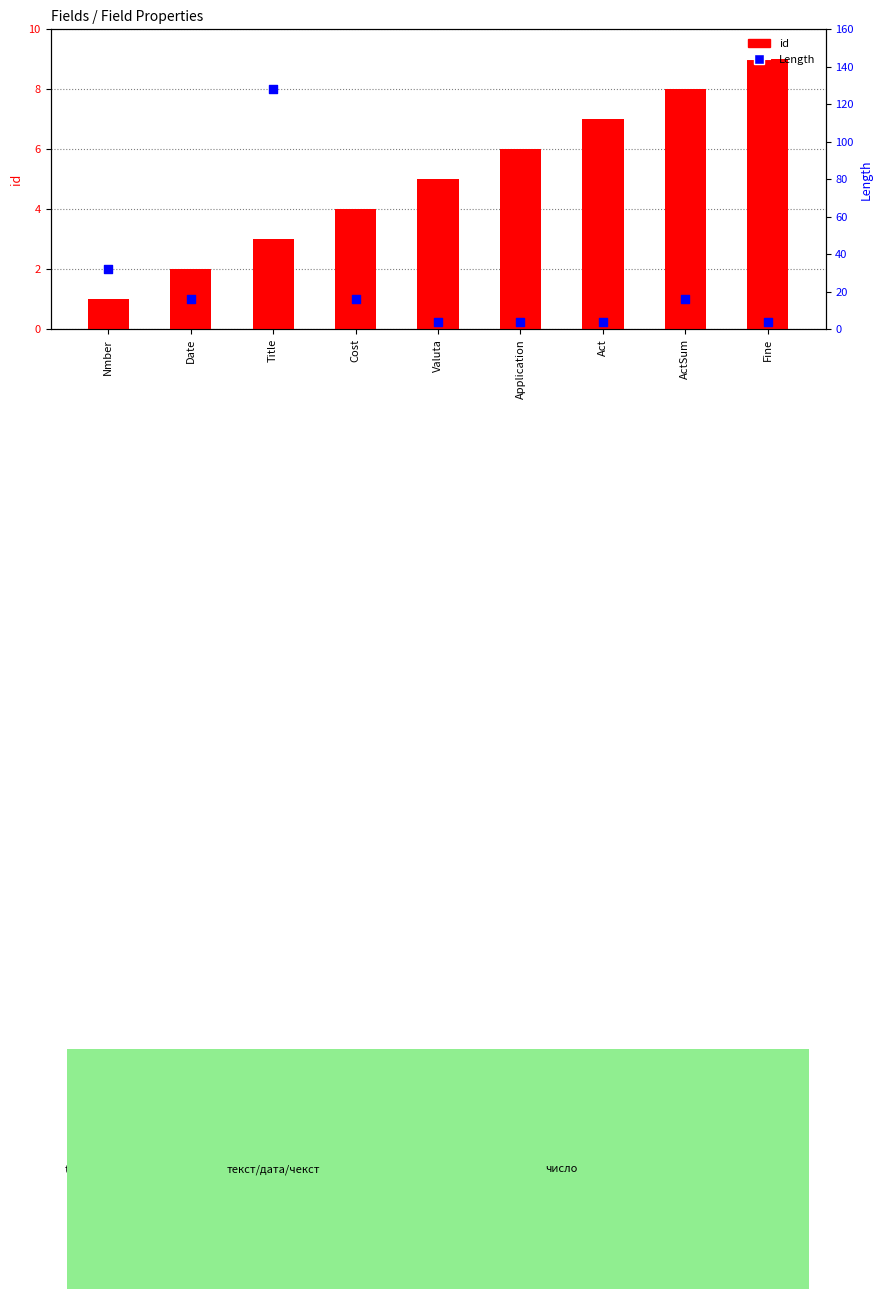

Which series has the widest spread of Y values?

Length